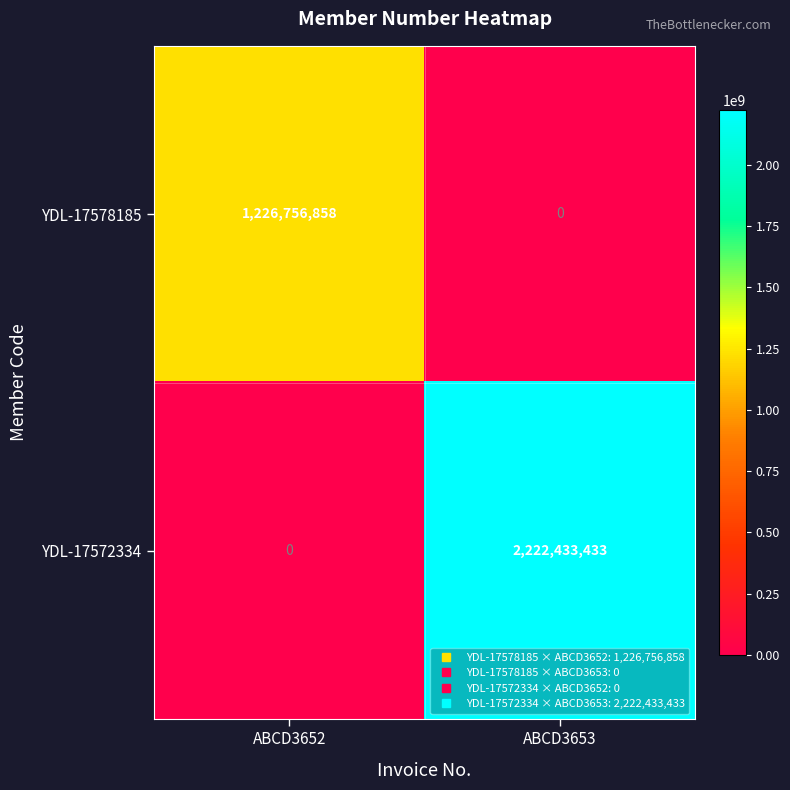

Rank the series by their maximum value, from highest to lowest.

YDL-17572334, YDL-17578185